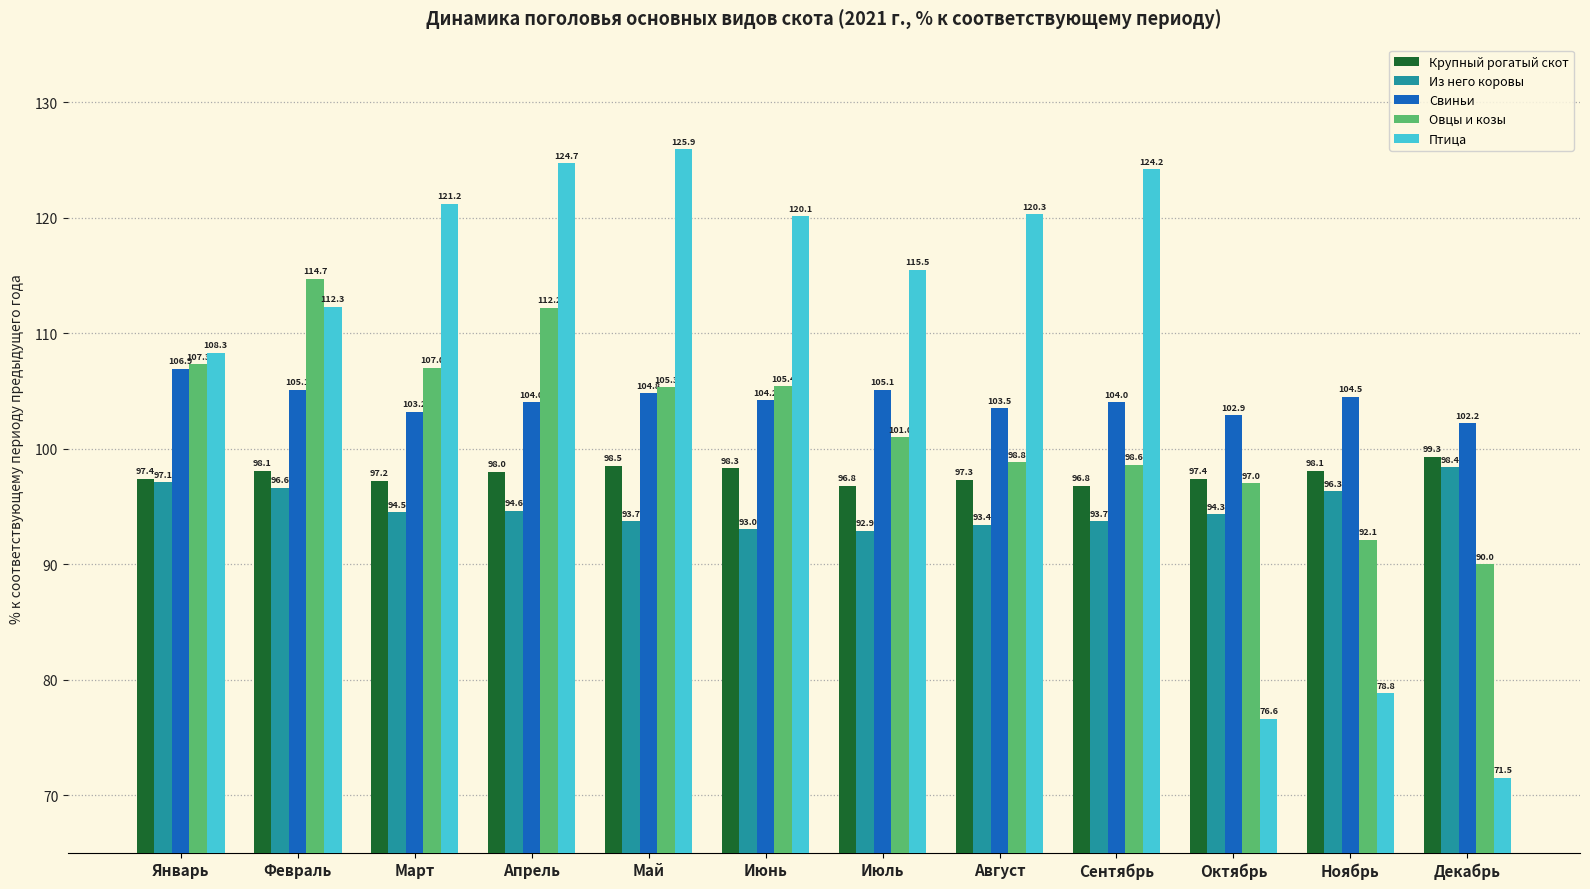

Between Март and Октябрь, which series saw the biggest shift?

Птица